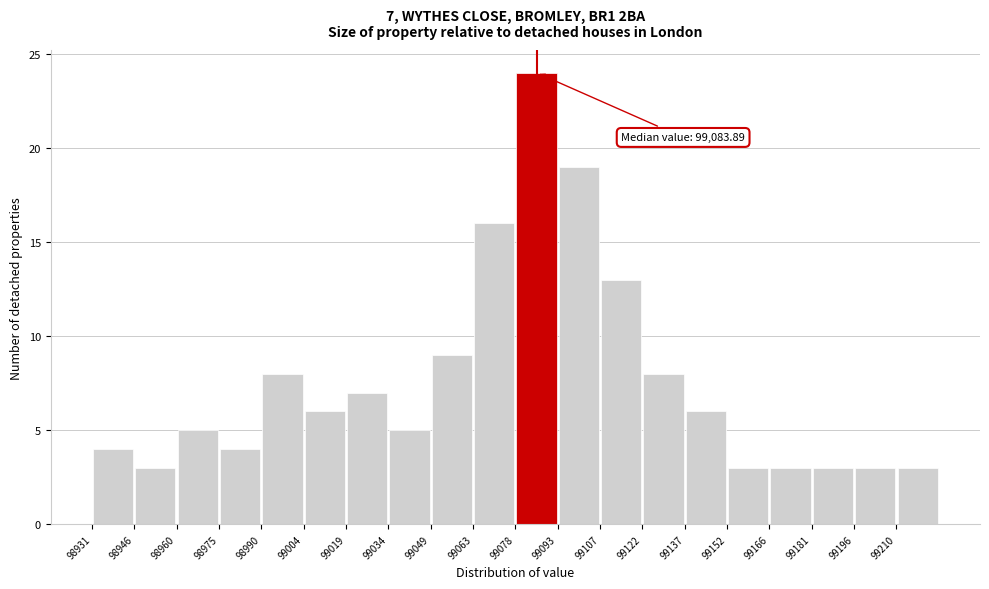

Which range on the x-axis has the tallest bar?

99078 to 99092